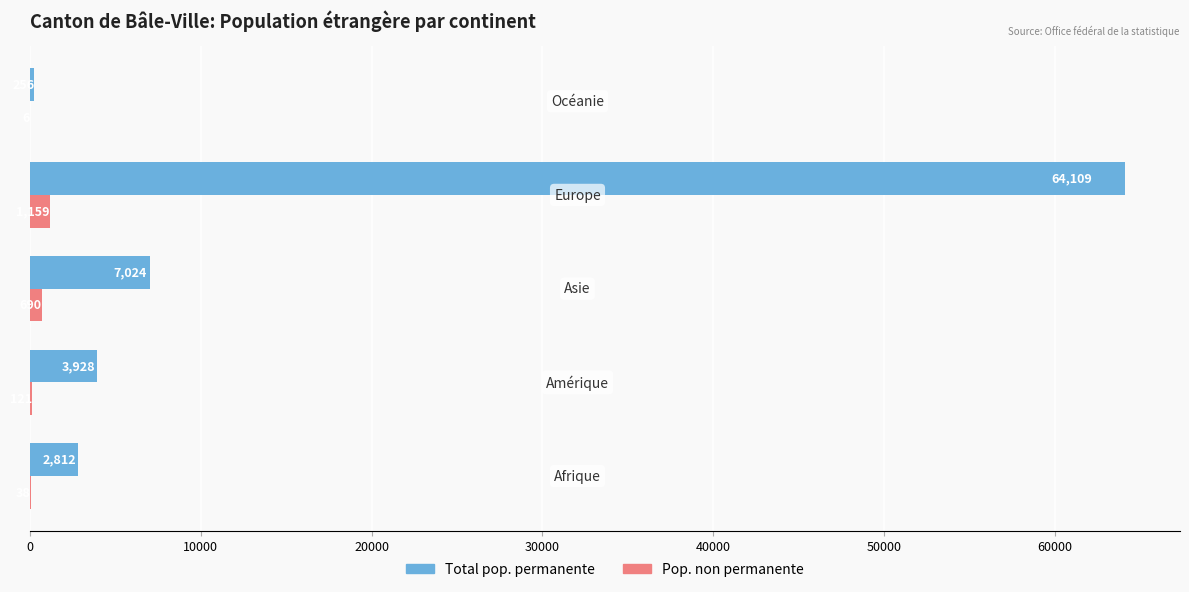

Which series has the largest total across all categories?

Total pop. permanente